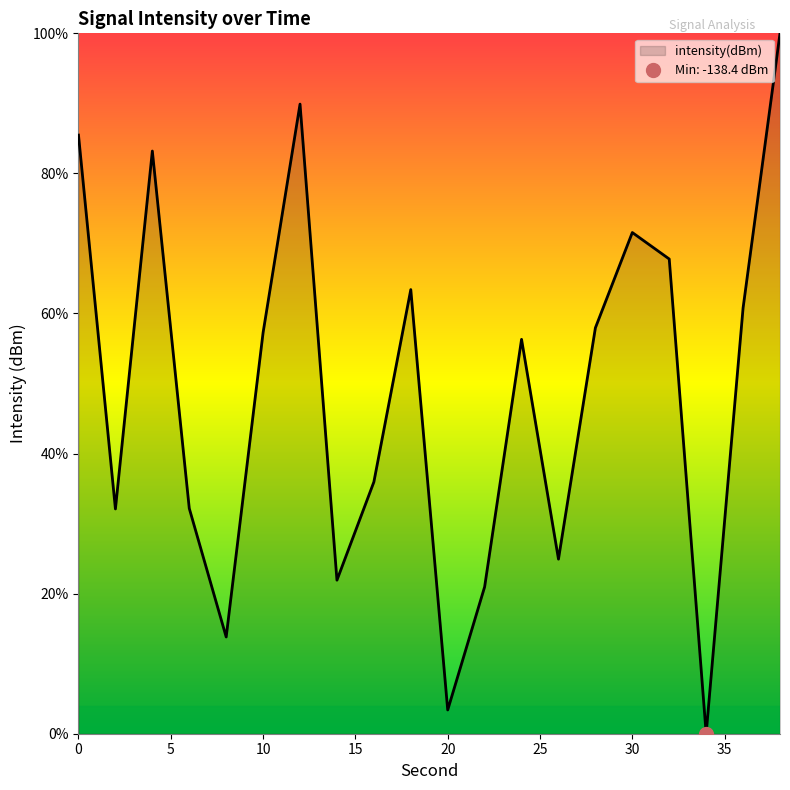

What is the value of the 5th point from the left?

13.8